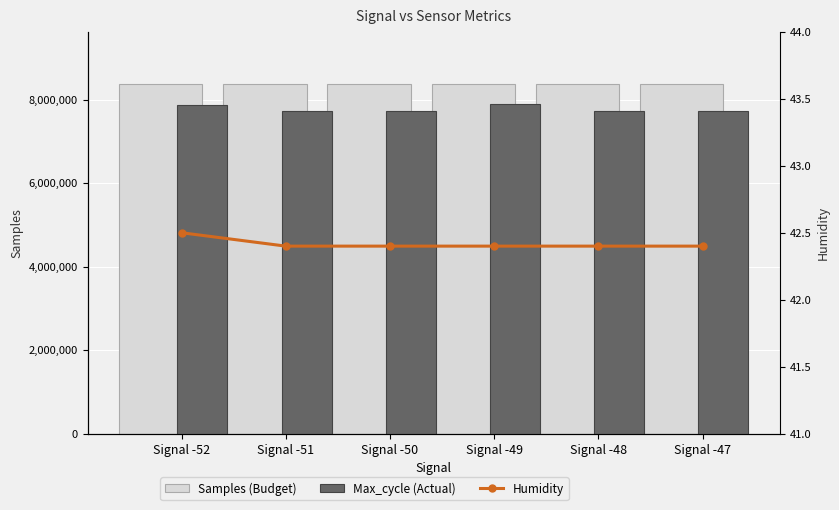

Does the chart contain stacked bars?

No